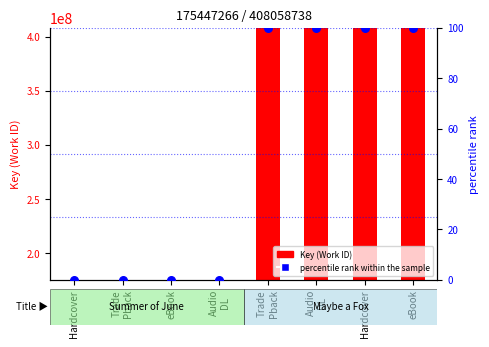

At which category is the sum across all series the highest?

Trade
Pback